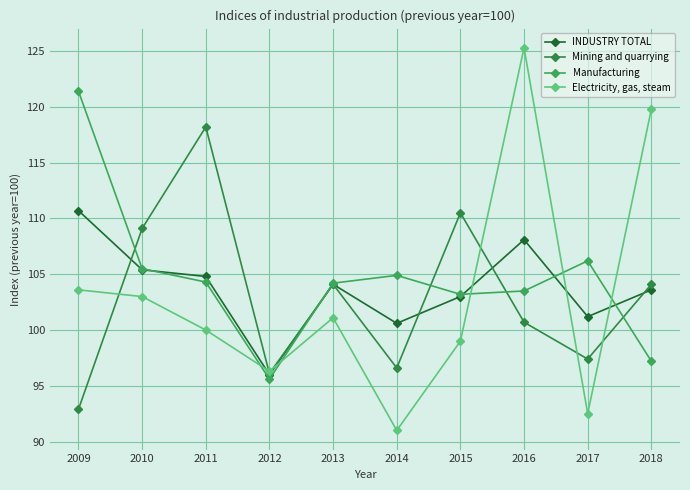

How many categories are shown in the chart?

10